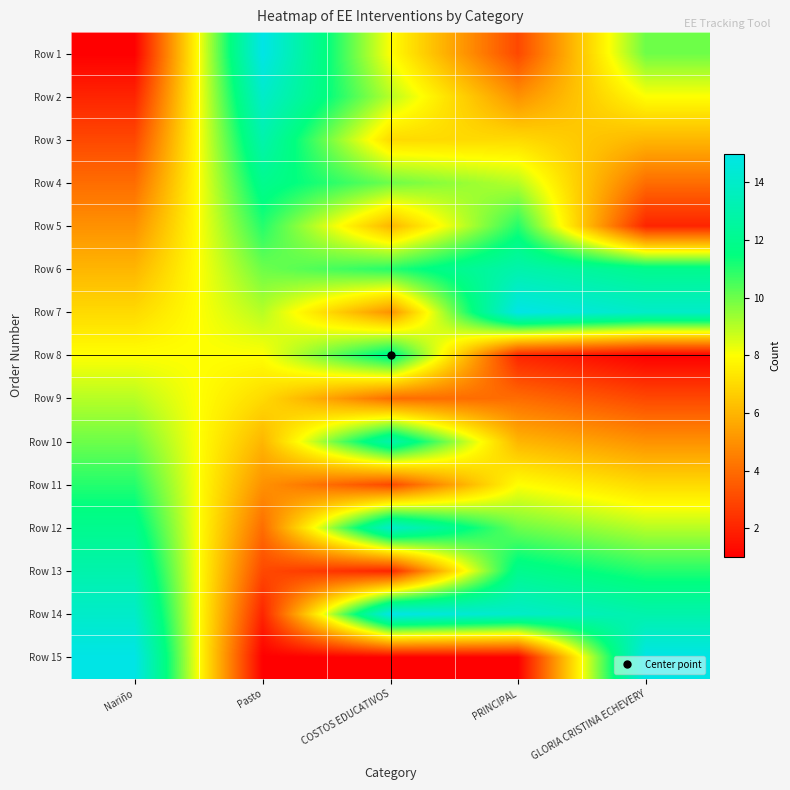

Which series has the largest total across all categories?

Row 14